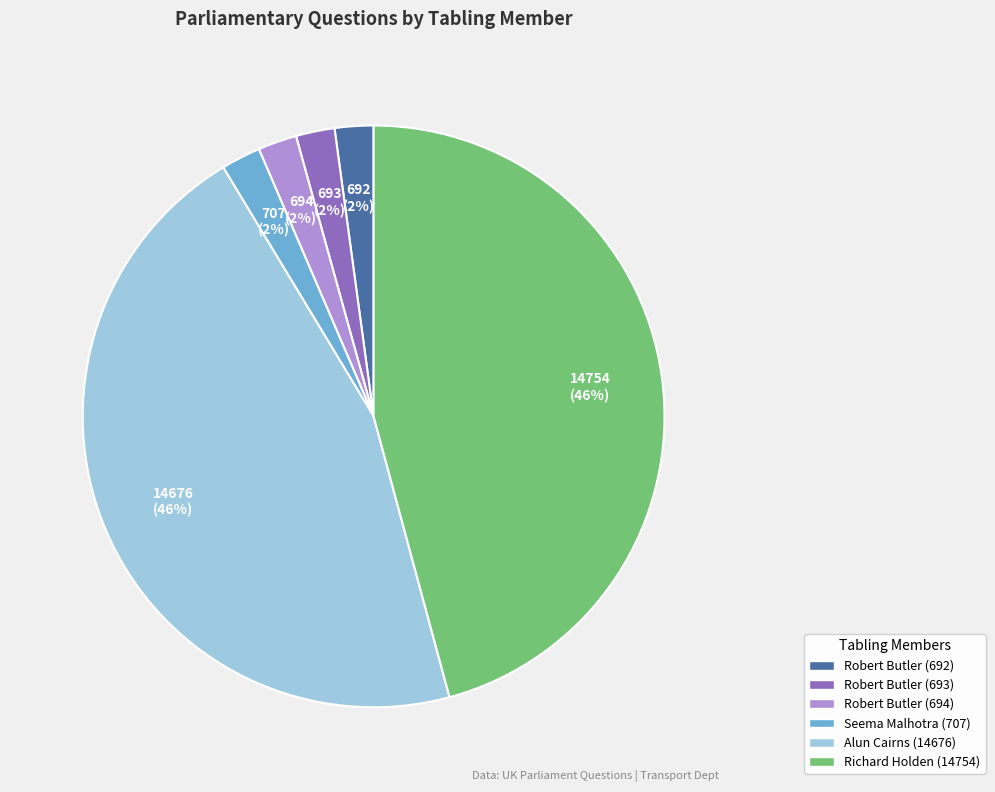

To the nearest percent, what percentage of the pie is Richard Holden (14754)?

46%